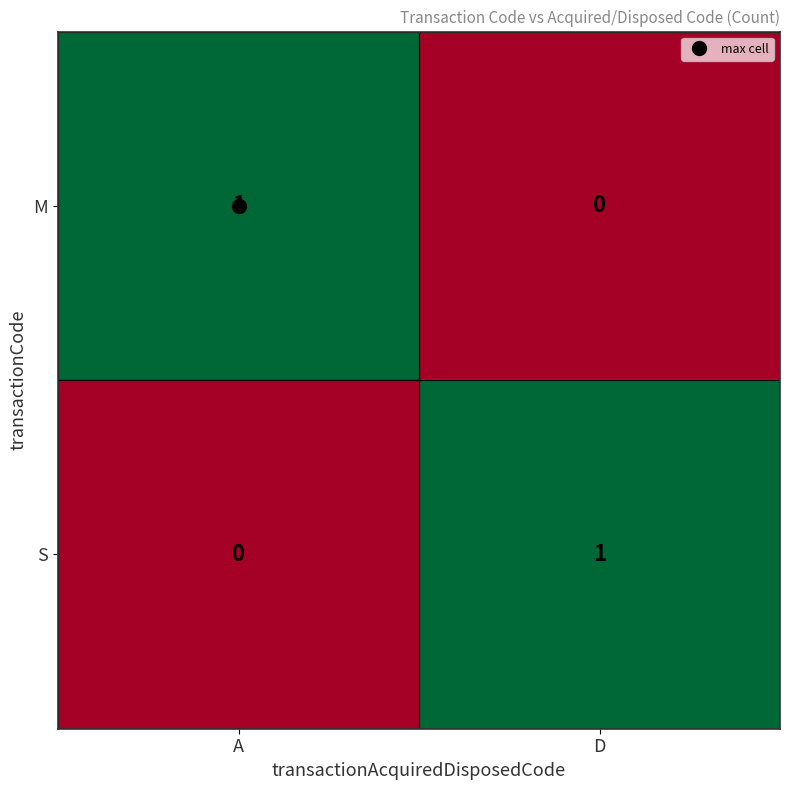

Where is S nearest to the value 0?

A